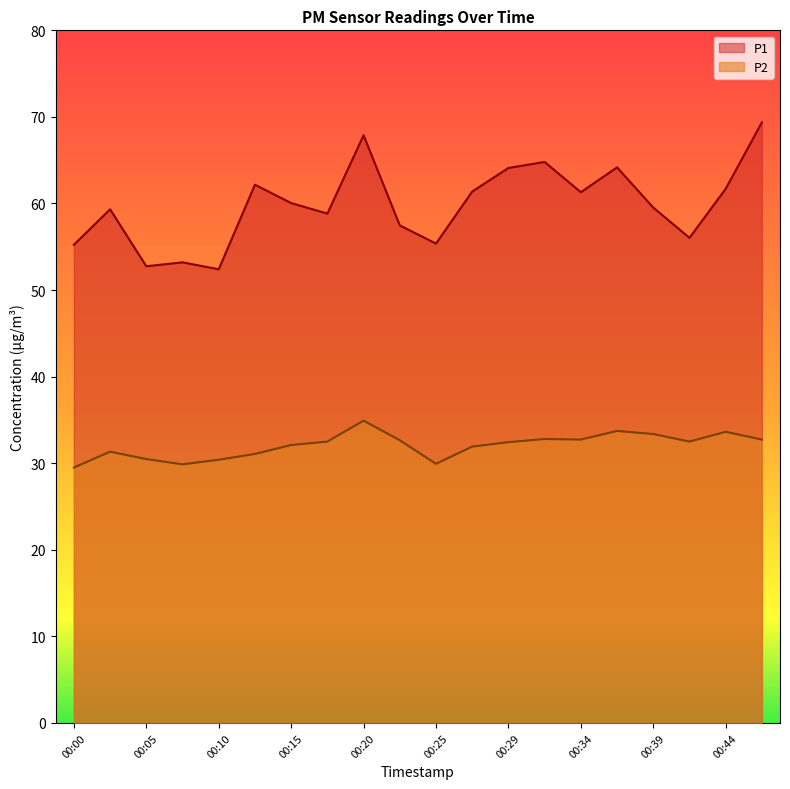

The P2 series shows 32.7 at 00:46. True or false?

True